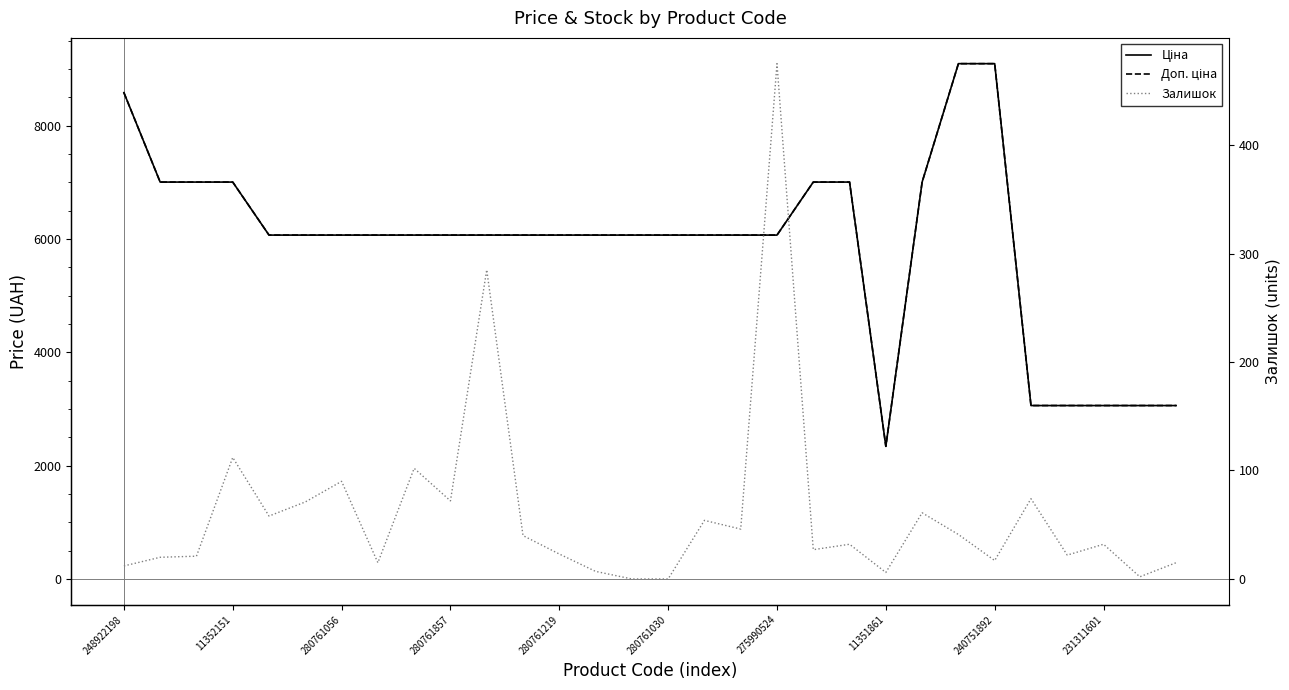

True or false: Ціна has a value of 2089.7 at 280761219.

False